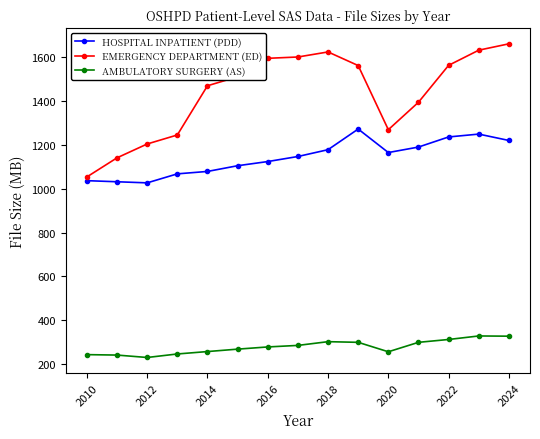

What is the sum of all EMERGENCY DEPARTMENT (ED) values?

21502